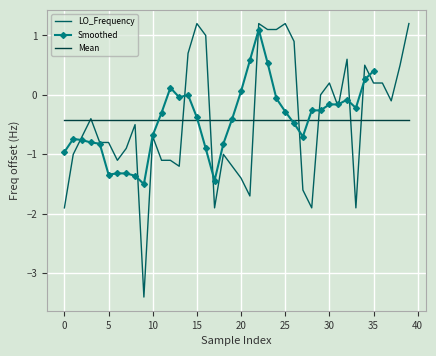

What is the minimum value for Mean?

-0.4